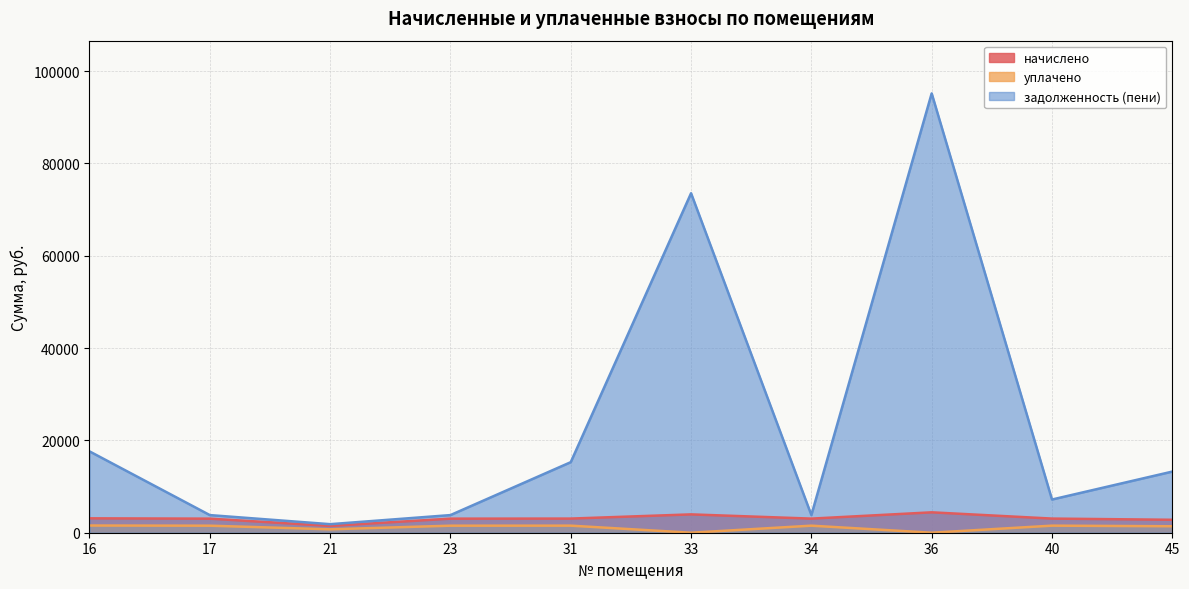

True or false: уплачено has a value of 0.0 at 33.

True